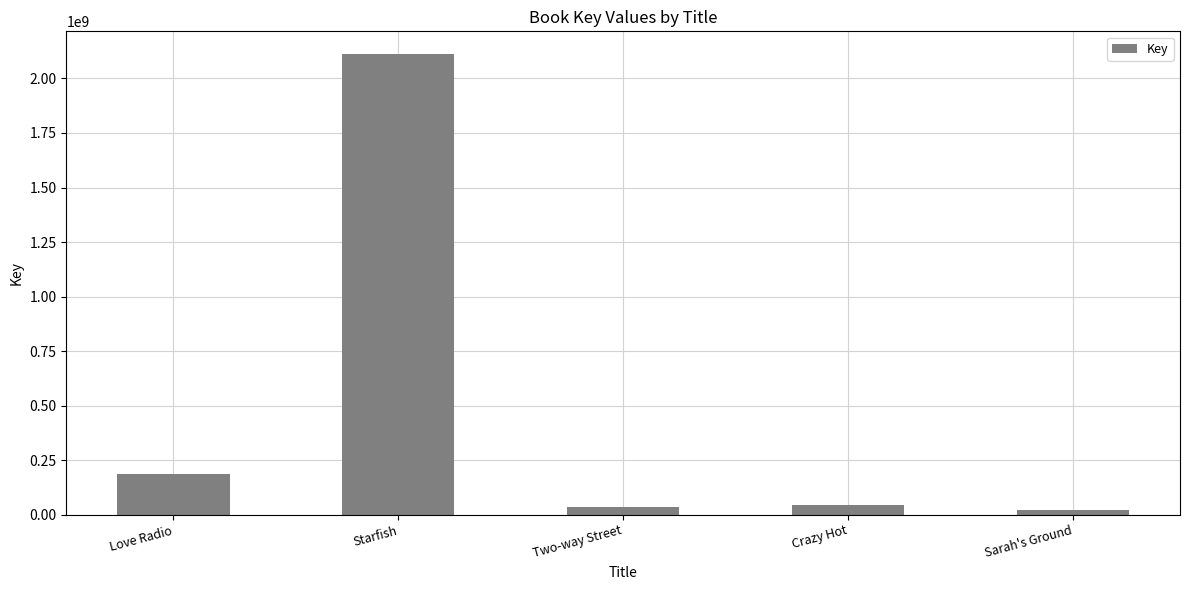

Are the bars grouped side by side (vs. stacked)?

No